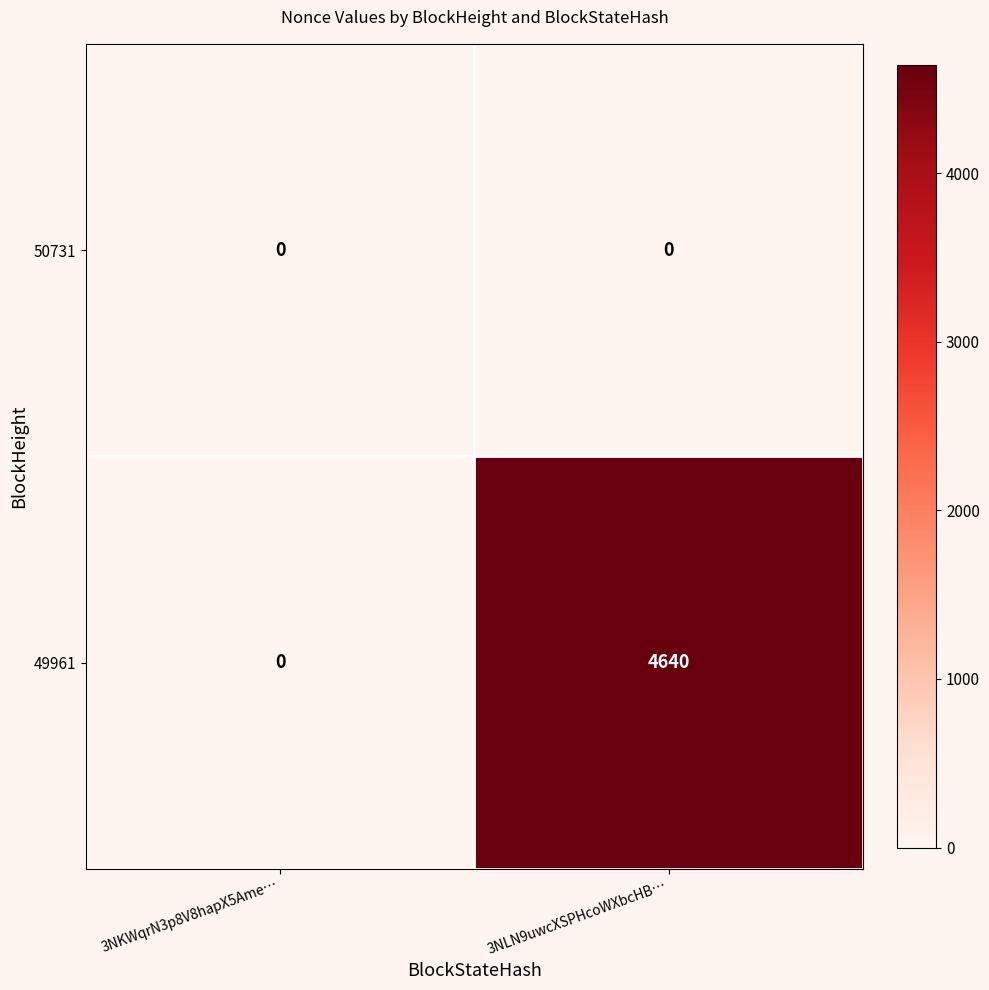

Reading left to right, what are all the values shown in this chart?

50731: 3NKWqrN3p8V8hapX5Ame…=0	3NLN9uwcXSPHcoWXbcHB…=0
49961: 3NKWqrN3p8V8hapX5Ame…=0	3NLN9uwcXSPHcoWXbcHB…=4640